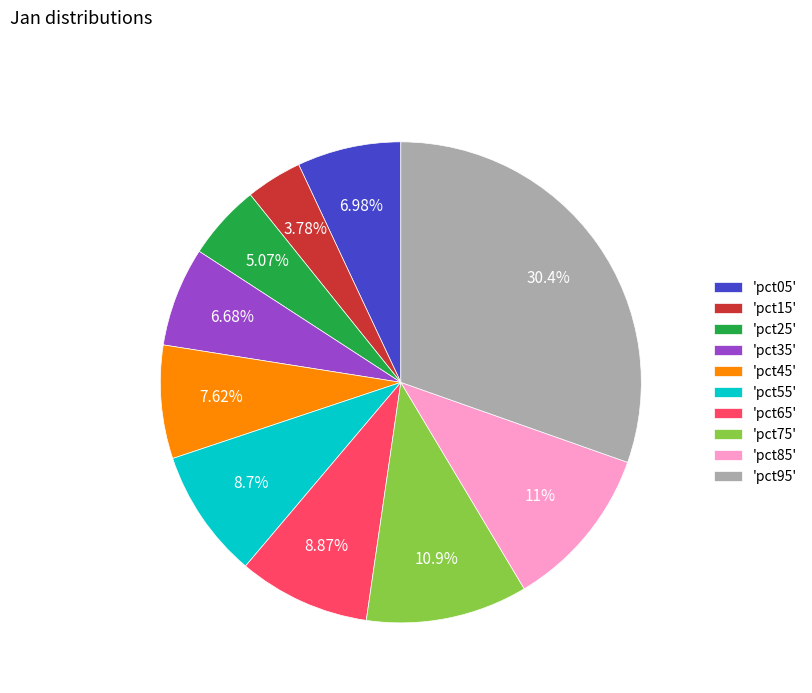

Is there a majority slice in this chart?

No